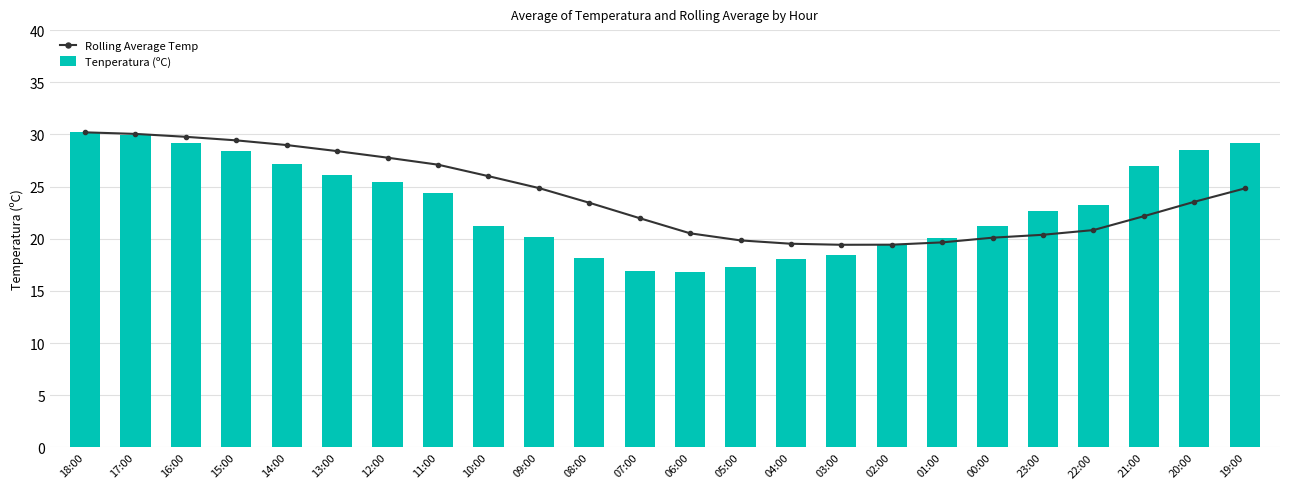

Is it true that Tenperatura (ºC) equals 48.1 at 15:00?

False